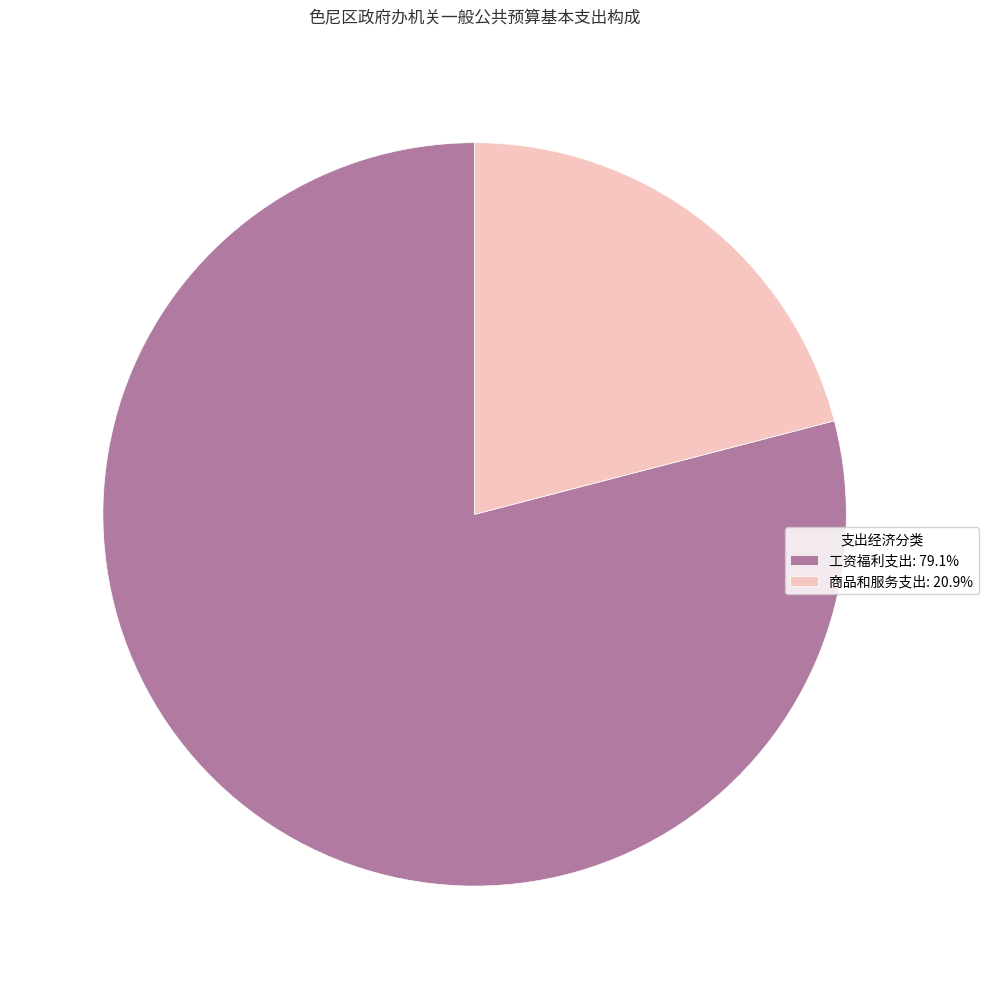

Count the number of slices in the pie.

2